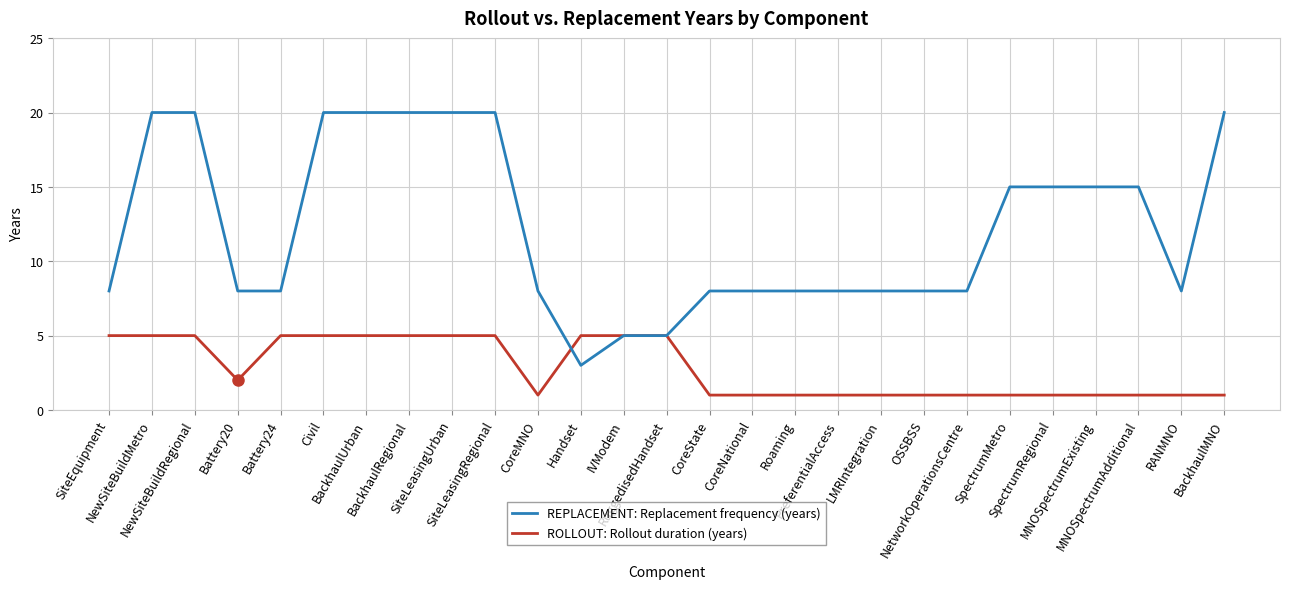

How many series are shown in this chart?

2